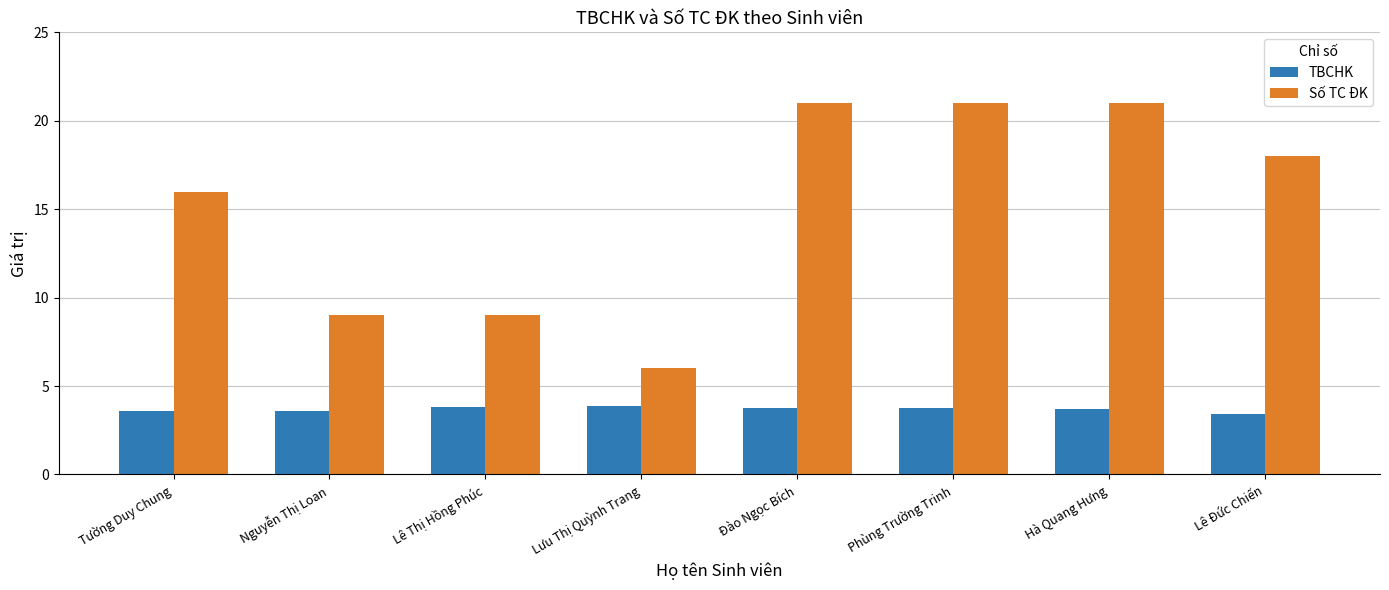

Is it true that TBCHK equals 3.8 at Lê Thị Hồng Phúc?

True